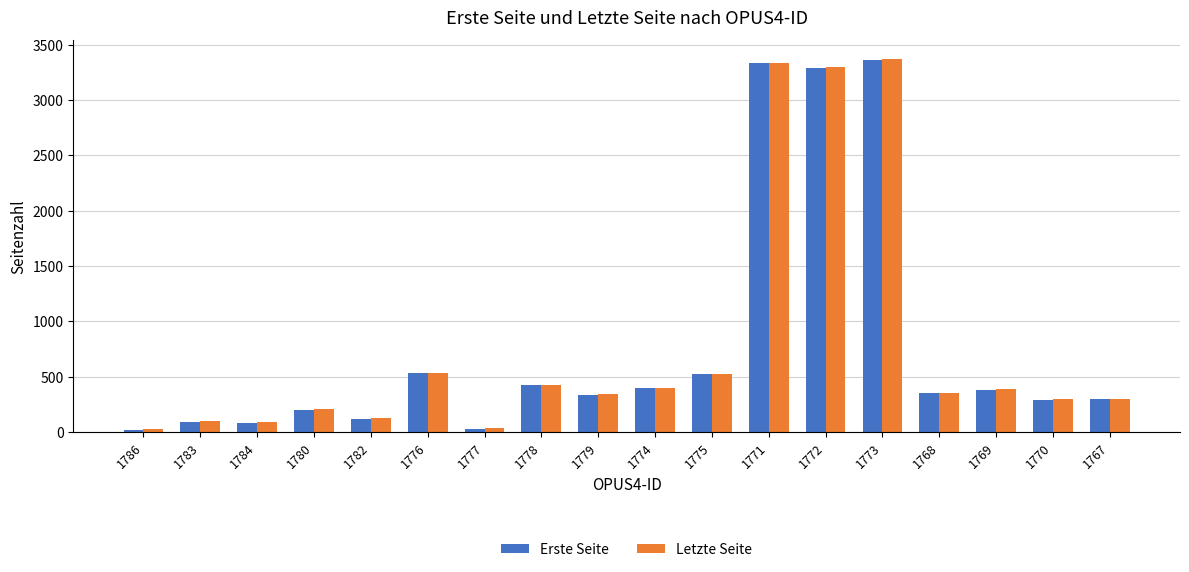

What is the difference between the maximum and minimum values in the Erste Seite series?

3342